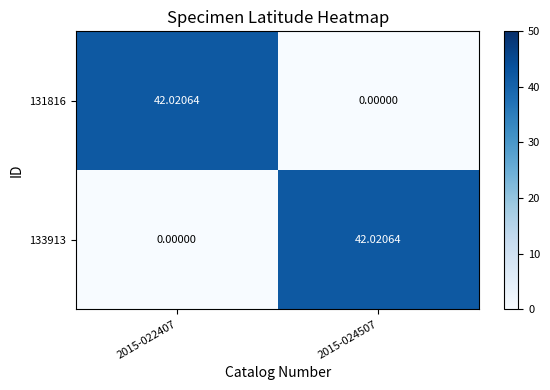

What is the total value across all series at 2015-024507?

42.0